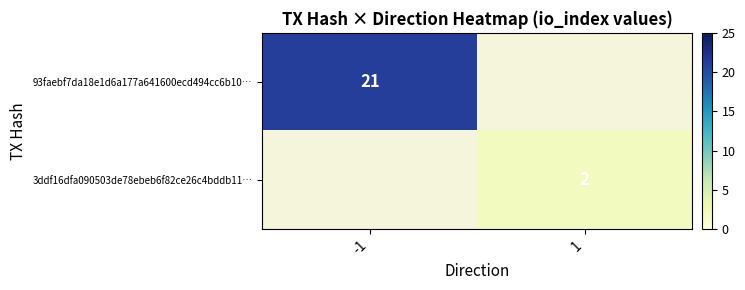

Is it true that 3ddf16dfa090503de78ebeb6f82ce26c4bddb11… equals 2 at 1?

True